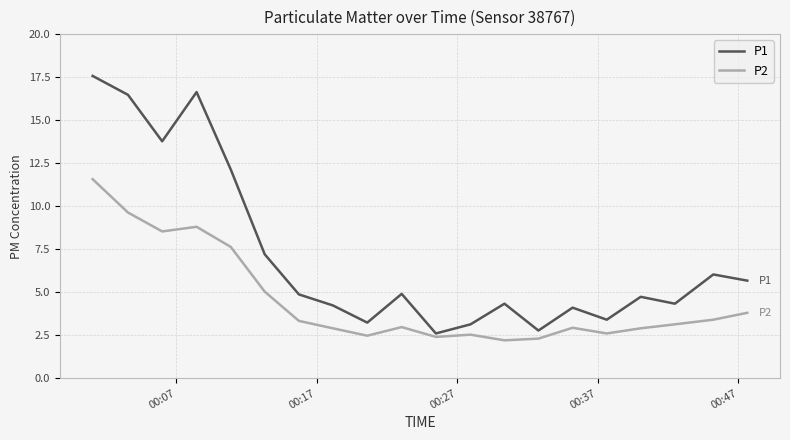

True or false: P2 and P1 cross at least once.

False